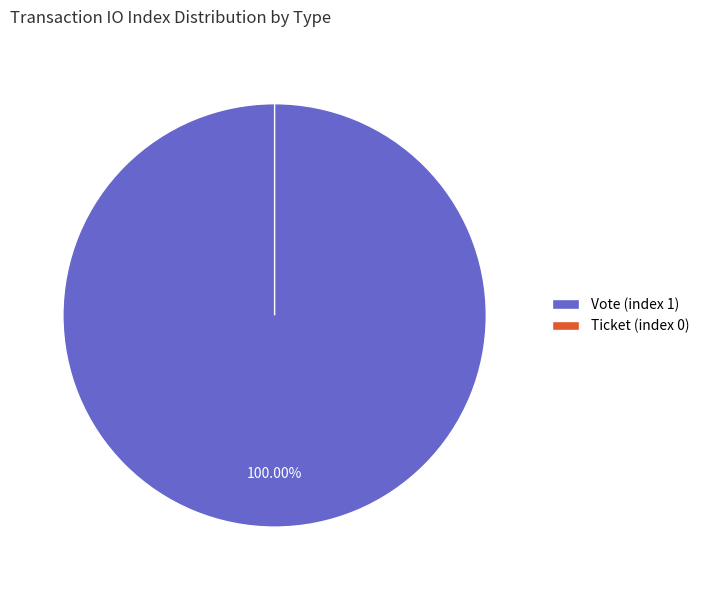

To the nearest percent, what portion does Vote (index 1) represent?

100%